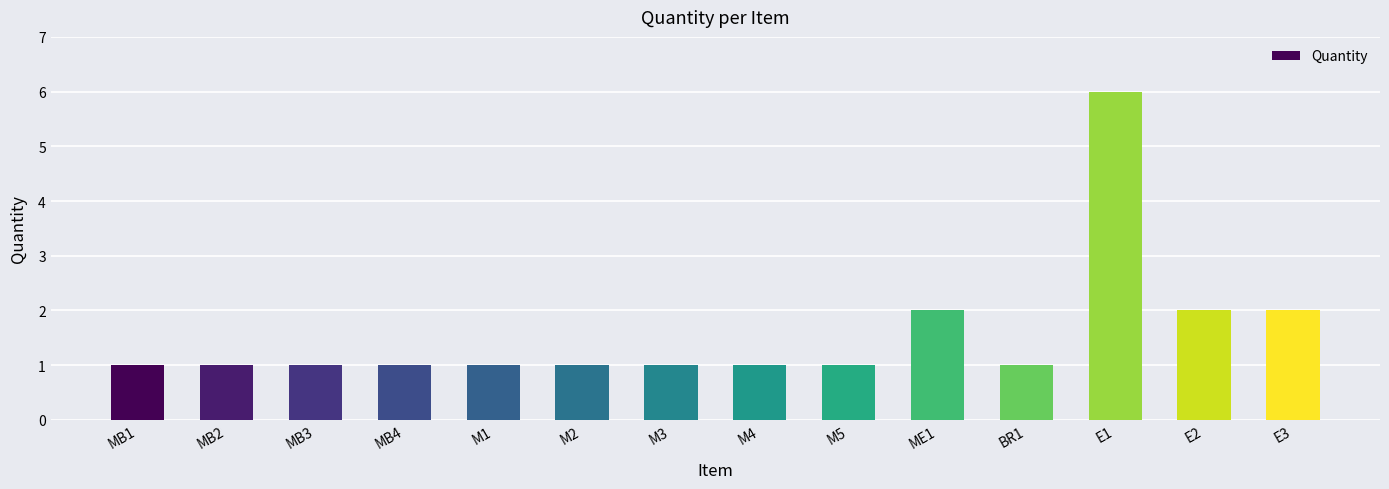

What is the label of the 14th bar from the right?

MB1